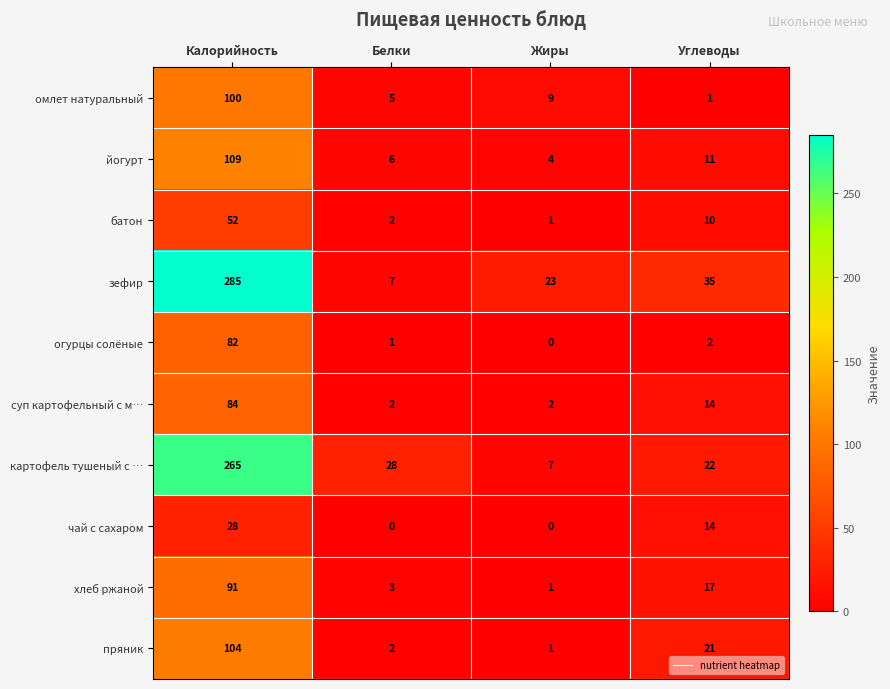

At which label does зефир reach its peak?

Калорийность